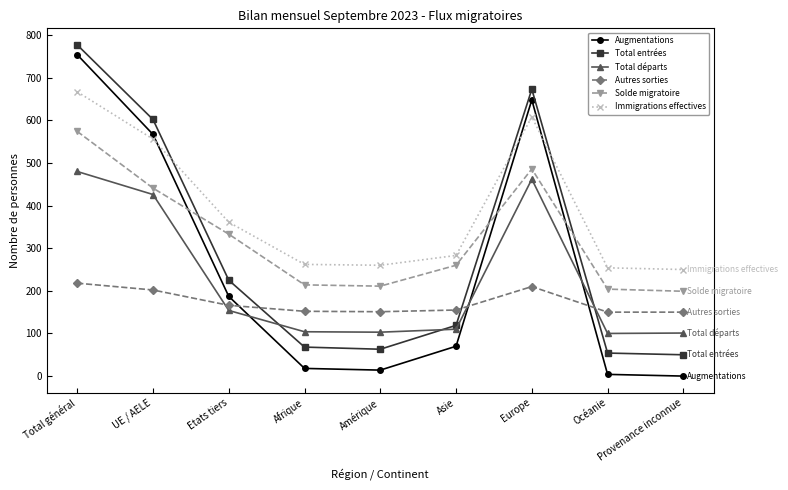

What position from the right is Océanie?

2